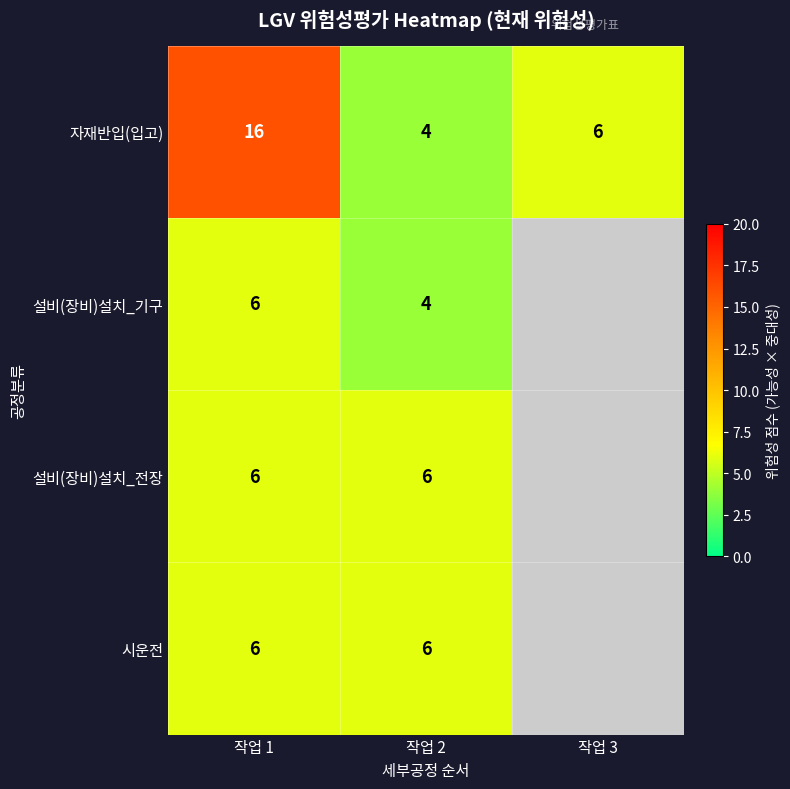

At which label does 자재반입(입고) reach its minimum?

작업 2